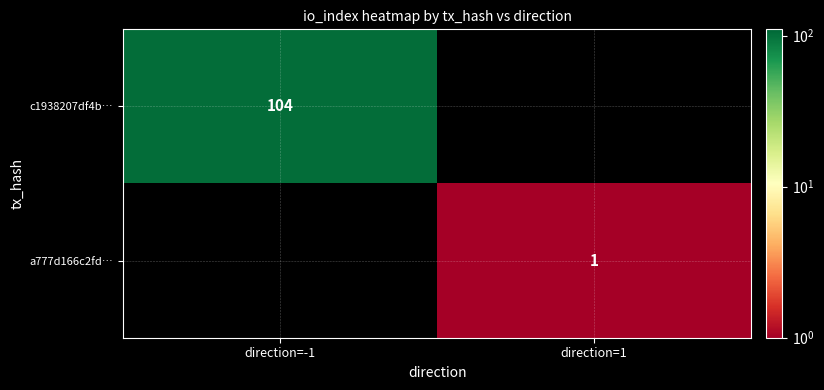

At which category does the chart reach its peak across all series?

direction=-1